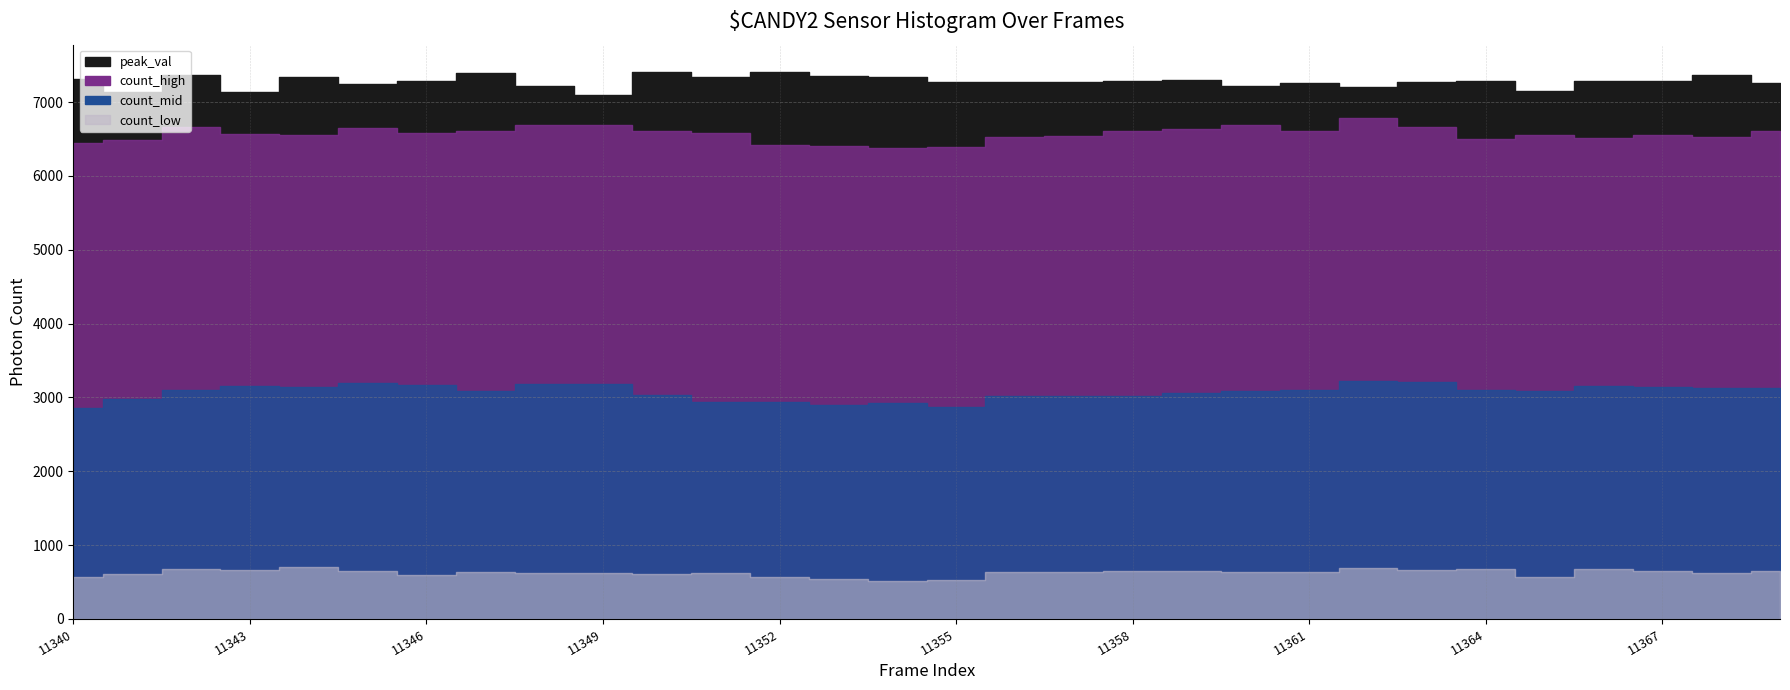

Reading left to right, extract all data points from this chart.

peak_val: 11340=7306	11341=7136	11342=7363	11343=7142	11344=7344	11345=7243	11346=7284	11347=7393	11348=7212	11349=7099	11350=7407	11351=7339	11352=7405	11353=7357	11354=7341	11355=7272	11356=7268	11357=7265	11358=7281	11359=7303	11360=7213	11361=7261	11362=7200	11363=7267	11364=7282	11365=7149	11366=7282	11367=7281	11368=7361	11369=7254
count_high: 11340=6446	11341=6489	11342=6661	11343=6570	11344=6556	11345=6647	11346=6575	11347=6607	11348=6686	11349=6695	11350=6607	11351=6580	11352=6420	11353=6410	11354=6373	11355=6398	11356=6532	11357=6534	11358=6609	11359=6635	11360=6687	11361=6610	11362=6780	11363=6657	11364=6501	11365=6555	11366=6507	11367=6553	11368=6530	11369=6603
count_mid: 11340=2858	11341=2985	11342=3106	11343=3154	11344=3135	11345=3193	11346=3165	11347=3081	11348=3184	11349=3184	11350=3037	11351=2933	11352=2937	11353=2897	11354=2926	11355=2871	11356=3021	11357=3025	11358=3016	11359=3064	11360=3093	11361=3099	11362=3222	11363=3209	11364=3098	11365=3093	11366=3160	11367=3147	11368=3127	11369=3124
count_low: 11340=571	11341=615	11342=670	11343=659	11344=701	11345=649	11346=599	11347=638	11348=616	11349=616	11350=607	11351=620	11352=565	11353=538	11354=519	11355=526	11356=631	11357=638	11358=654	11359=651	11360=631	11361=638	11362=694	11363=659	11364=683	11365=569	11366=673	11367=654	11368=617	11369=652